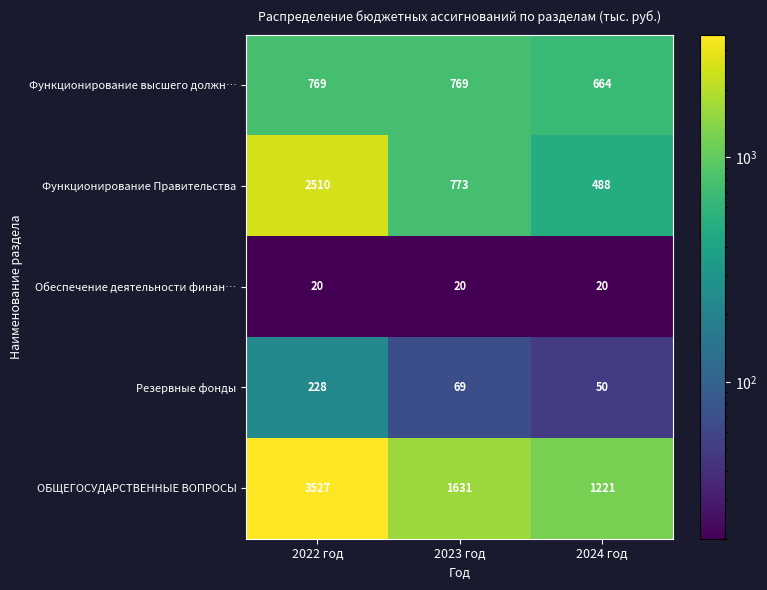

List the series in order of their peak value, lowest first.

Обеспечение деятельности финан…, Резервные фонды, Функционирование высшего должн…, Функционирование Правительства, ОБЩЕГОСУДАРСТВЕННЫЕ ВОПРОСЫ